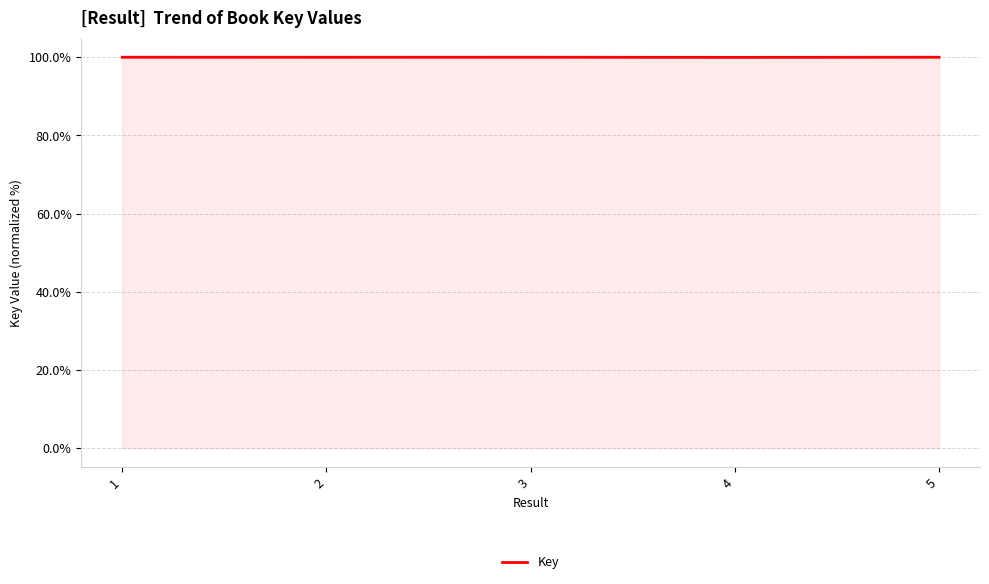

The chart shows a value of 42.3 at 1. True or false?

False